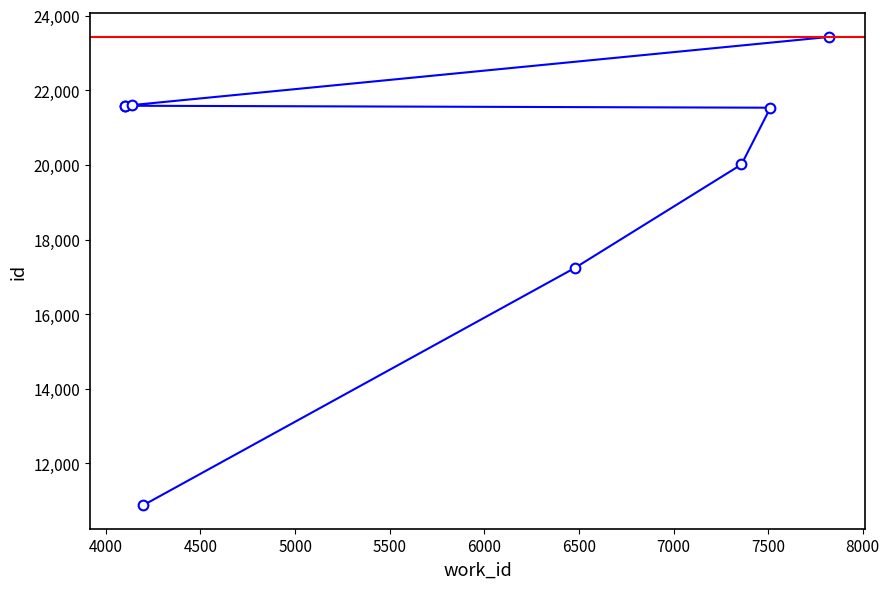

True or false: there are more than 2 points higher than both neighbors.

False